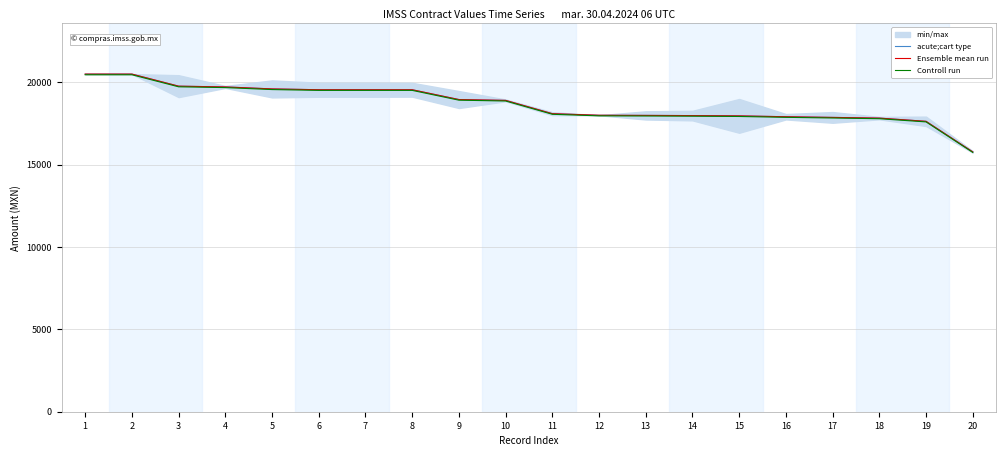

What is the sum of all Controll run values?

372892.7